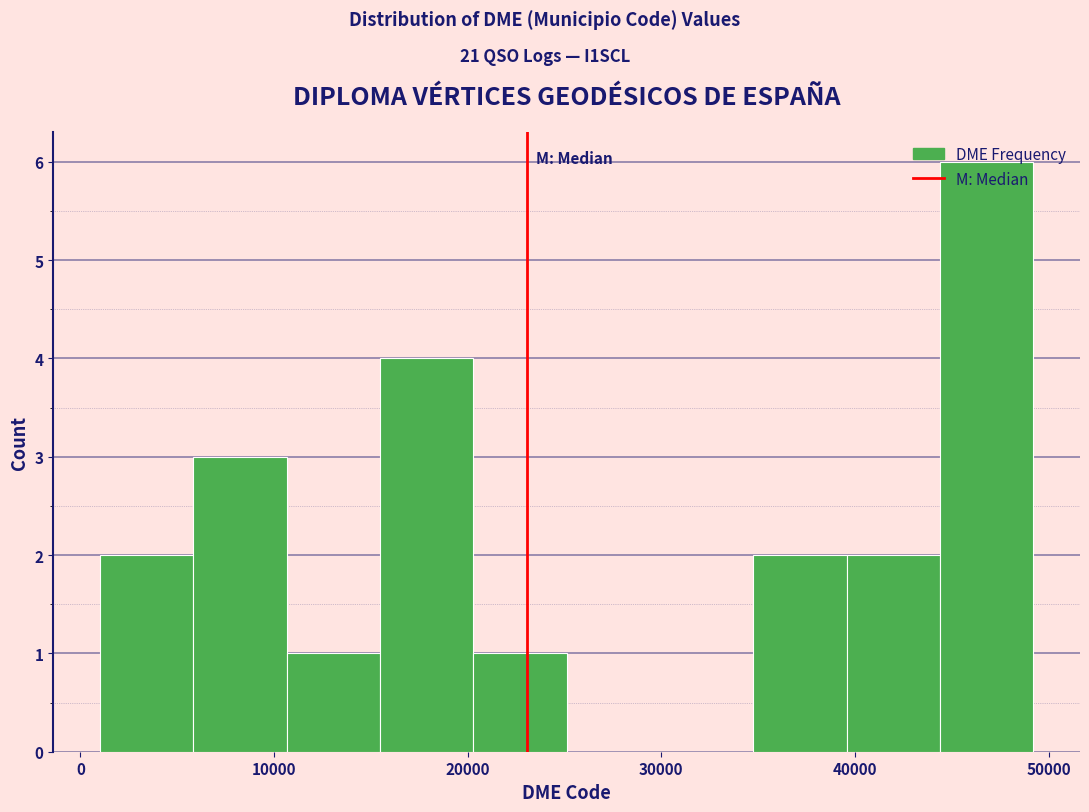

Reading left to right, list every bar in this chart as the range it spans on the x-axis followed by its height. Neither the bar edges nor the heights are printed on the chart, so give them approximately, as read against the axes.

1000 to 6000: 2
6000 to 11000: 3
11000 to 15000: 1
15000 to 20000: 4
20000 to 25000: 1
25000 to 30000: 0
30000 to 35000: 0
35000 to 40000: 2
40000 to 44000: 2
44000 to 49000: 6